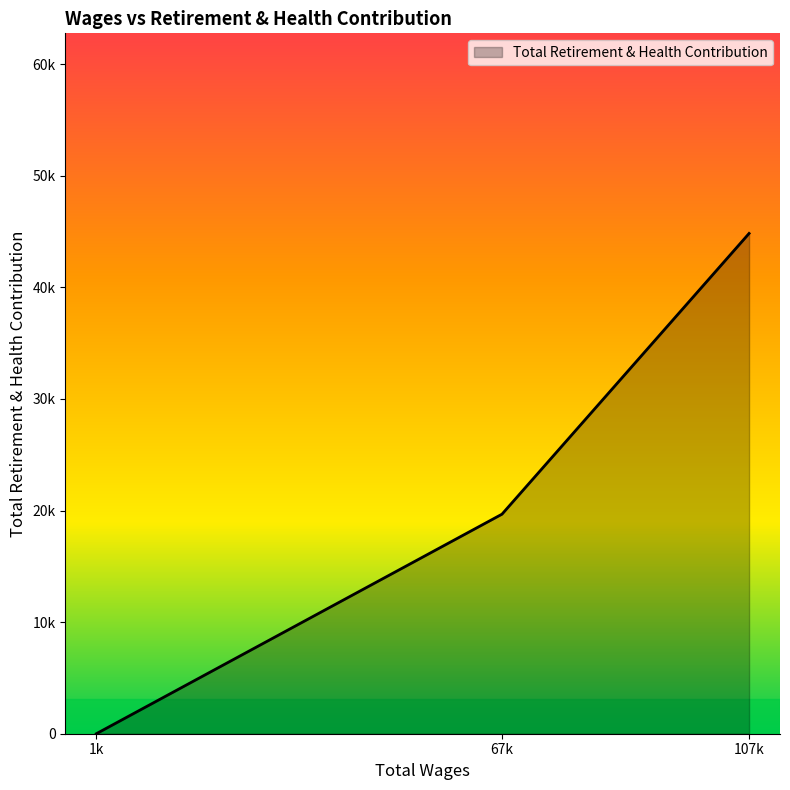

Is this an area chart (filled region under the line)?

Yes